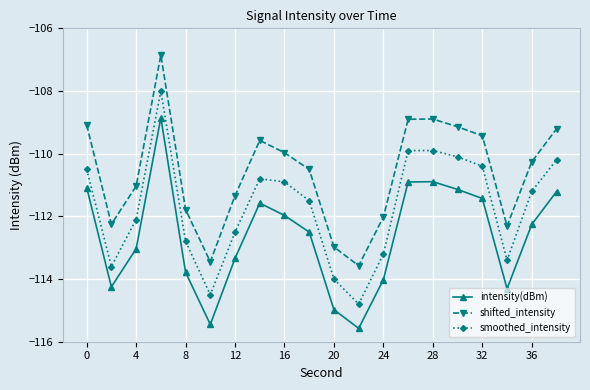

List the series in order of their overall mean, highest first.

shifted_intensity, smoothed_intensity, intensity(dBm)